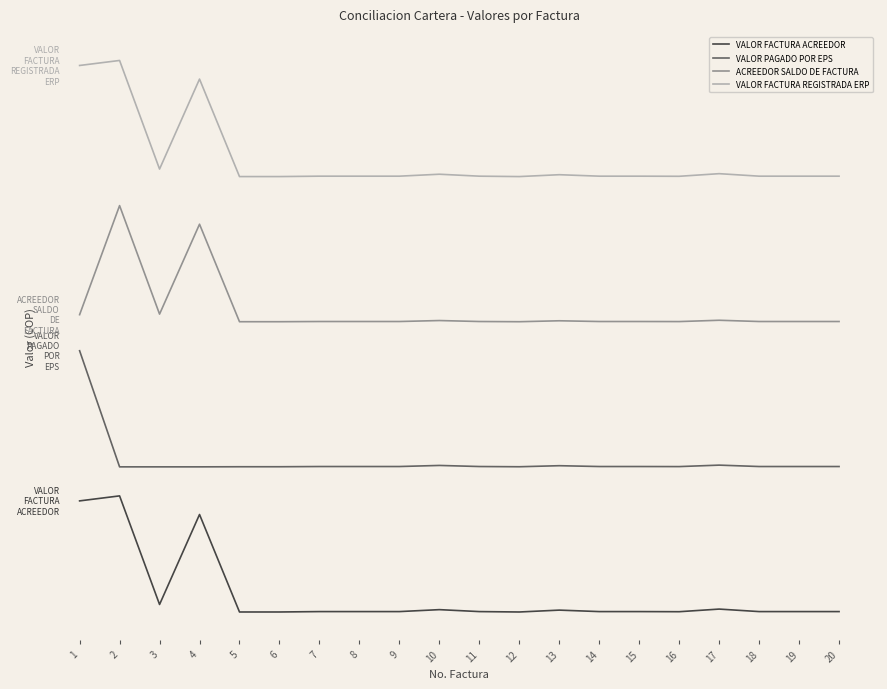

True or false: VALOR FACTURA ACREEDOR and VALOR PAGADO POR EPS cross at least once.

False